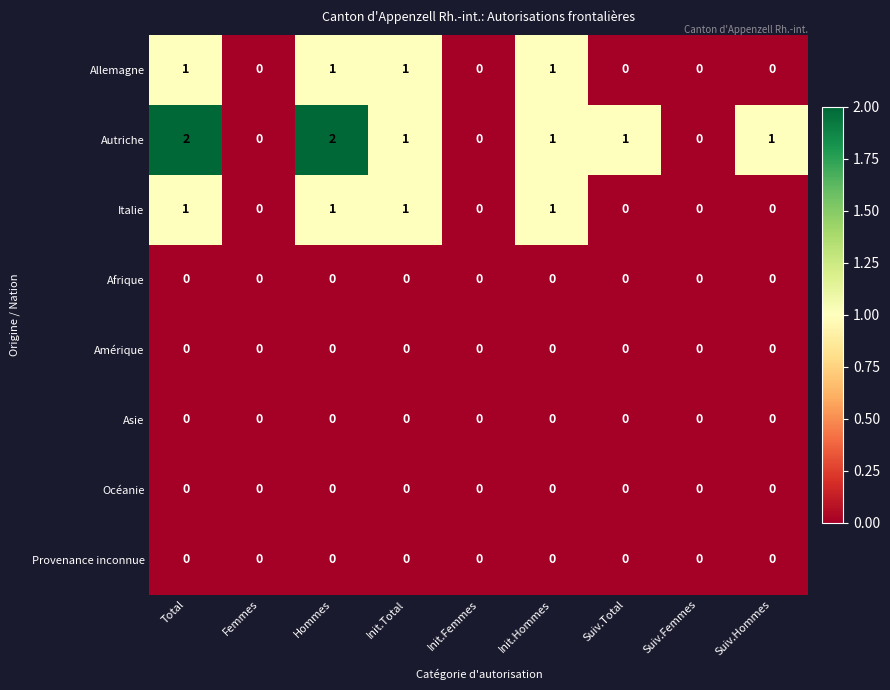

What is the total value across all series at Hommes?

4